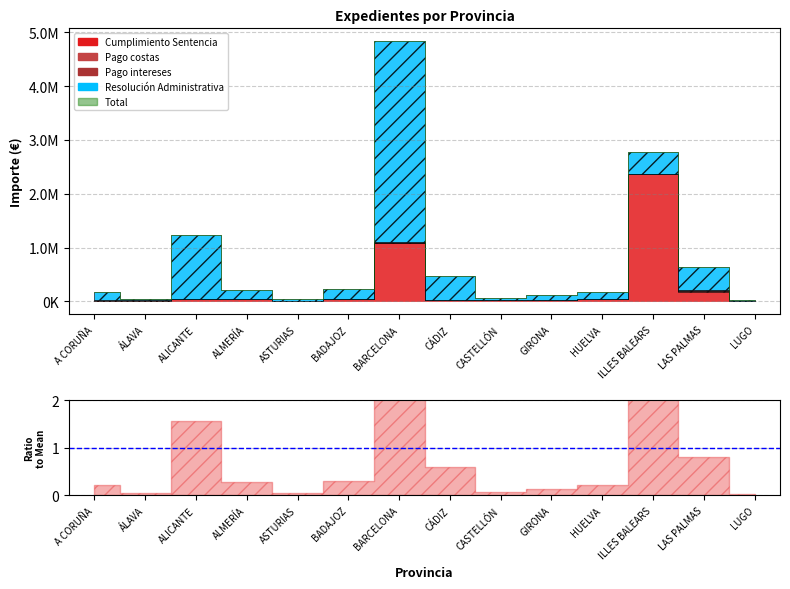

True or false: Cumplimiento Sentencia has a value of 45637.2 at ALMERÍA.

True